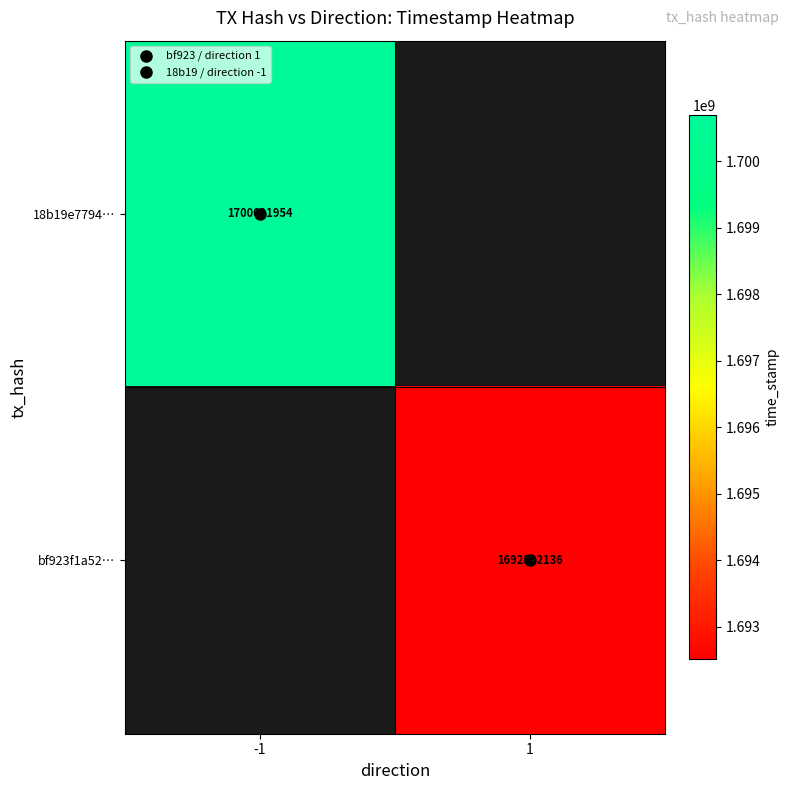

At which category does the chart reach its minimum across all series?

1